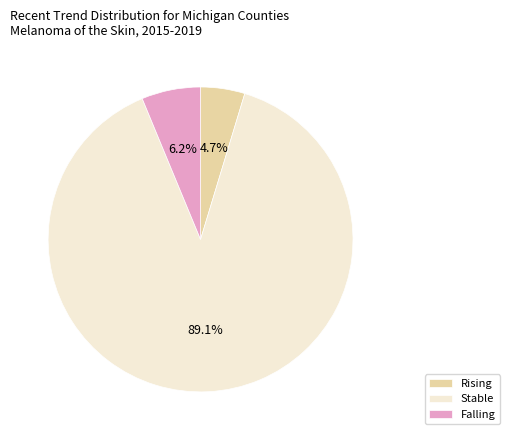

What is the total percentage of Falling and Stable?

95.3%